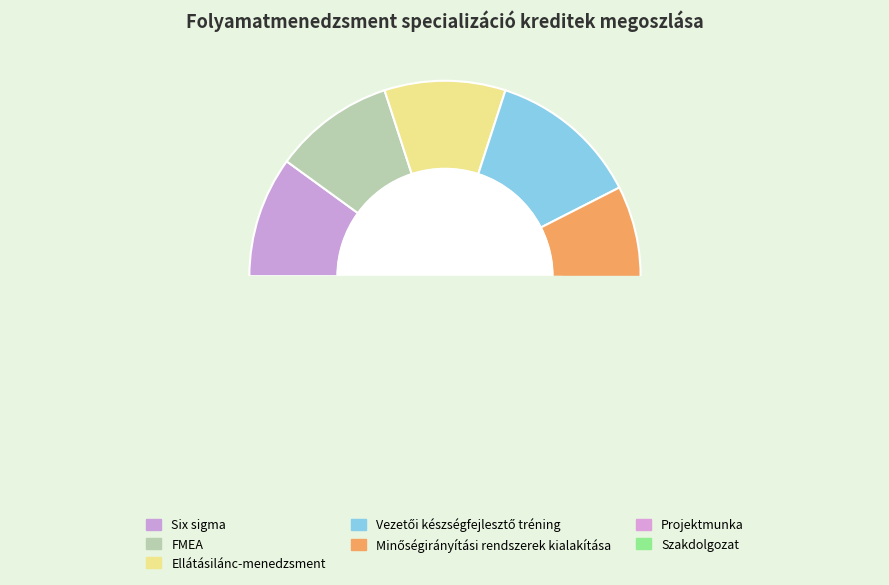

What percentage do Six sigma and Projektmunka together represent?

20.0%